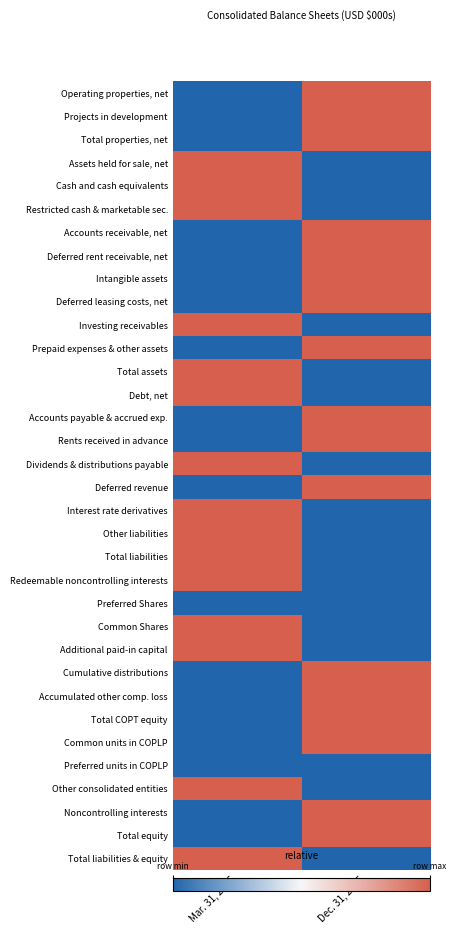

Reading left to right, transcribe all the data shown in this chart.

Operating properties, net: Mar. 31, 2016=0	Dec. 31, 2015=1
Projects in development: Mar. 31, 2016=0	Dec. 31, 2015=1
Total properties, net: Mar. 31, 2016=0	Dec. 31, 2015=1
Assets held for sale, net: Mar. 31, 2016=1	Dec. 31, 2015=0
Cash and cash equivalents: Mar. 31, 2016=1	Dec. 31, 2015=0
Restricted cash & marketable sec.: Mar. 31, 2016=1	Dec. 31, 2015=0
Accounts receivable, net: Mar. 31, 2016=0	Dec. 31, 2015=1
Deferred rent receivable, net: Mar. 31, 2016=0	Dec. 31, 2015=1
Intangible assets: Mar. 31, 2016=0	Dec. 31, 2015=1
Deferred leasing costs, net: Mar. 31, 2016=0	Dec. 31, 2015=1
Investing receivables: Mar. 31, 2016=1	Dec. 31, 2015=0
Prepaid expenses & other assets: Mar. 31, 2016=0	Dec. 31, 2015=1
Total assets: Mar. 31, 2016=1	Dec. 31, 2015=0
Debt, net: Mar. 31, 2016=1	Dec. 31, 2015=0
Accounts payable & accrued exp.: Mar. 31, 2016=0	Dec. 31, 2015=1
Rents received in advance: Mar. 31, 2016=0	Dec. 31, 2015=1
Dividends & distributions payable: Mar. 31, 2016=1	Dec. 31, 2015=0
Deferred revenue: Mar. 31, 2016=0	Dec. 31, 2015=1
Interest rate derivatives: Mar. 31, 2016=1	Dec. 31, 2015=0
Other liabilities: Mar. 31, 2016=1	Dec. 31, 2015=0
Total liabilities: Mar. 31, 2016=1	Dec. 31, 2015=0
Redeemable noncontrolling interests: Mar. 31, 2016=1	Dec. 31, 2015=0
Preferred Shares: Mar. 31, 2016=0	Dec. 31, 2015=0
Common Shares: Mar. 31, 2016=1	Dec. 31, 2015=0
Additional paid-in capital: Mar. 31, 2016=1	Dec. 31, 2015=0
Cumulative distributions: Mar. 31, 2016=0	Dec. 31, 2015=1
Accumulated other comp. loss: Mar. 31, 2016=0	Dec. 31, 2015=1
Total COPT equity: Mar. 31, 2016=0	Dec. 31, 2015=1
Common units in COPLP: Mar. 31, 2016=0	Dec. 31, 2015=1
Preferred units in COPLP: Mar. 31, 2016=0	Dec. 31, 2015=0
Other consolidated entities: Mar. 31, 2016=1	Dec. 31, 2015=0
Noncontrolling interests: Mar. 31, 2016=0	Dec. 31, 2015=1
Total equity: Mar. 31, 2016=0	Dec. 31, 2015=1
Total liabilities & equity: Mar. 31, 2016=1	Dec. 31, 2015=0